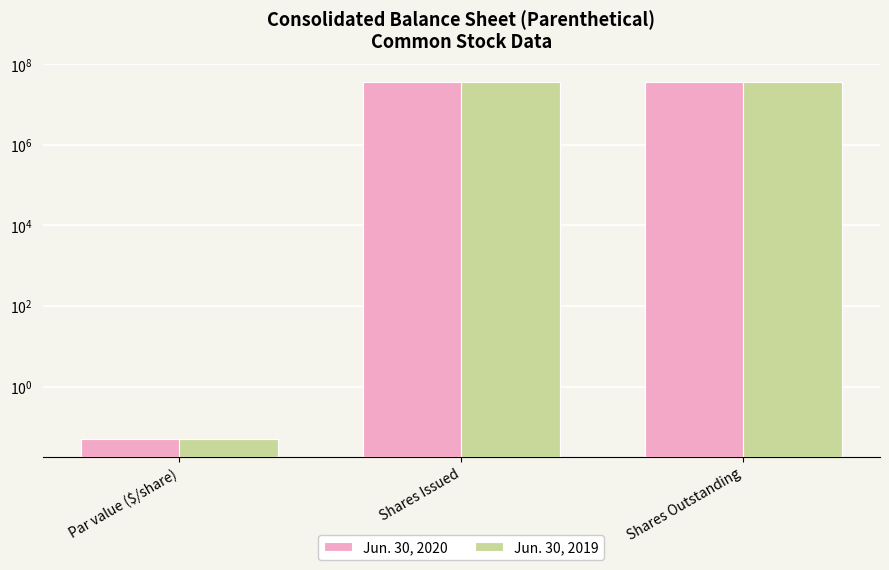

The Jun. 30, 2020 series shows 0.1 at Par value ($/share). True or false?

True